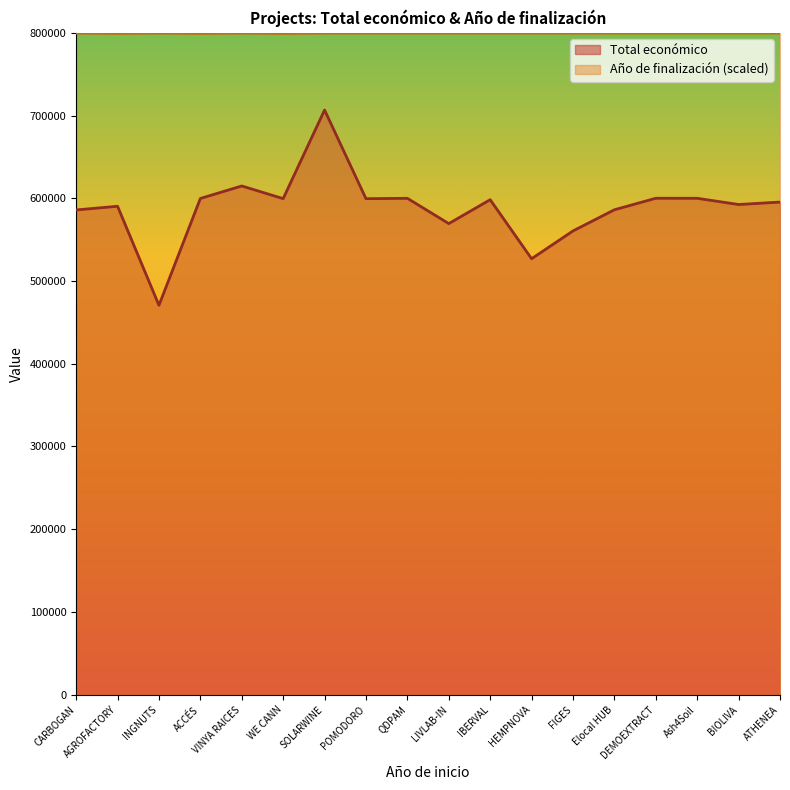

True or false: Año de finalización and Total económico intersect in this chart.

False